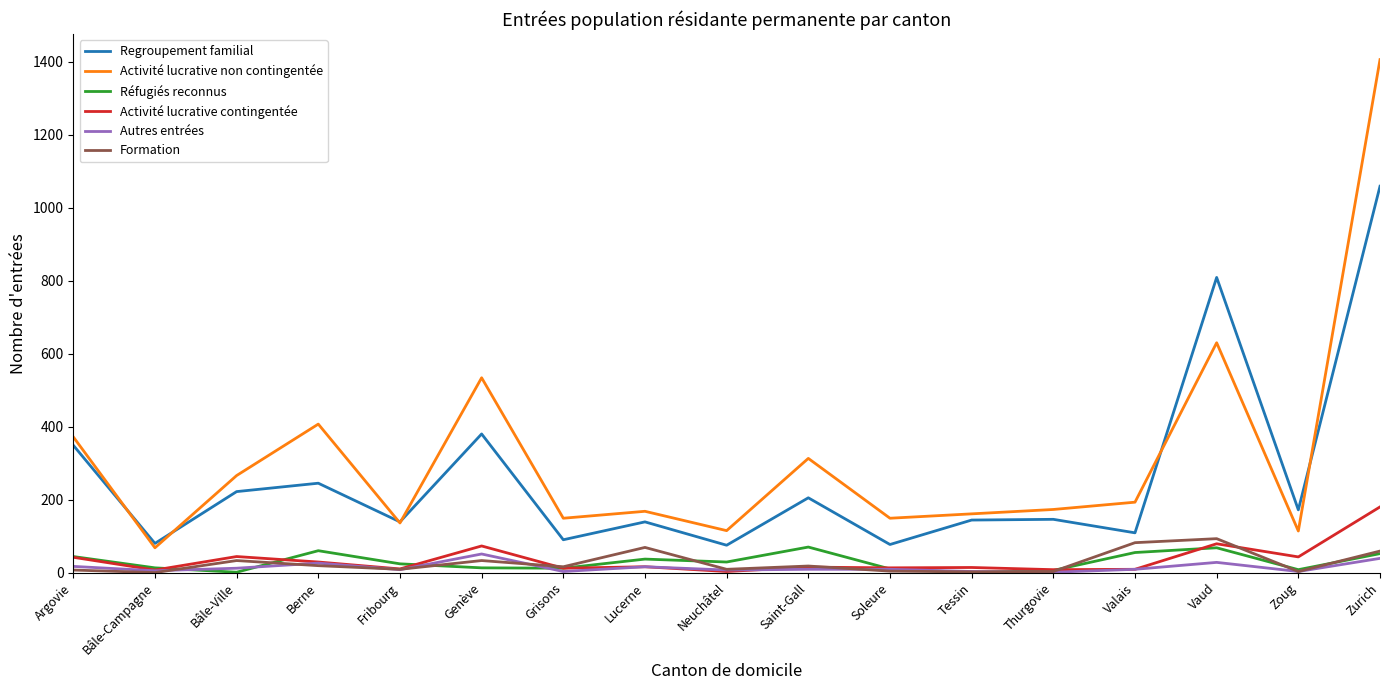

True or false: Formation and Autres entrées intersect in this chart.

True